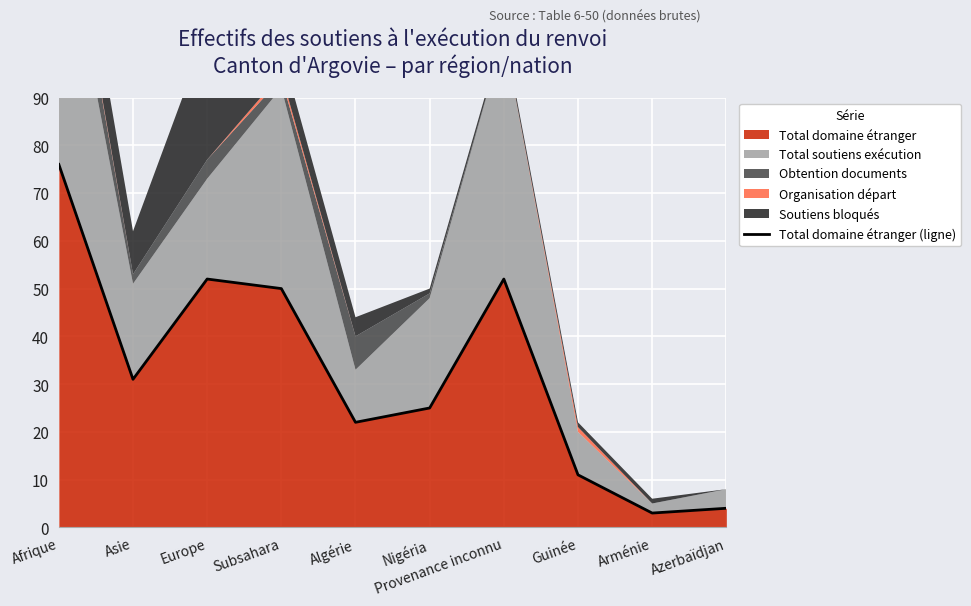

How many values exceed 31?

4